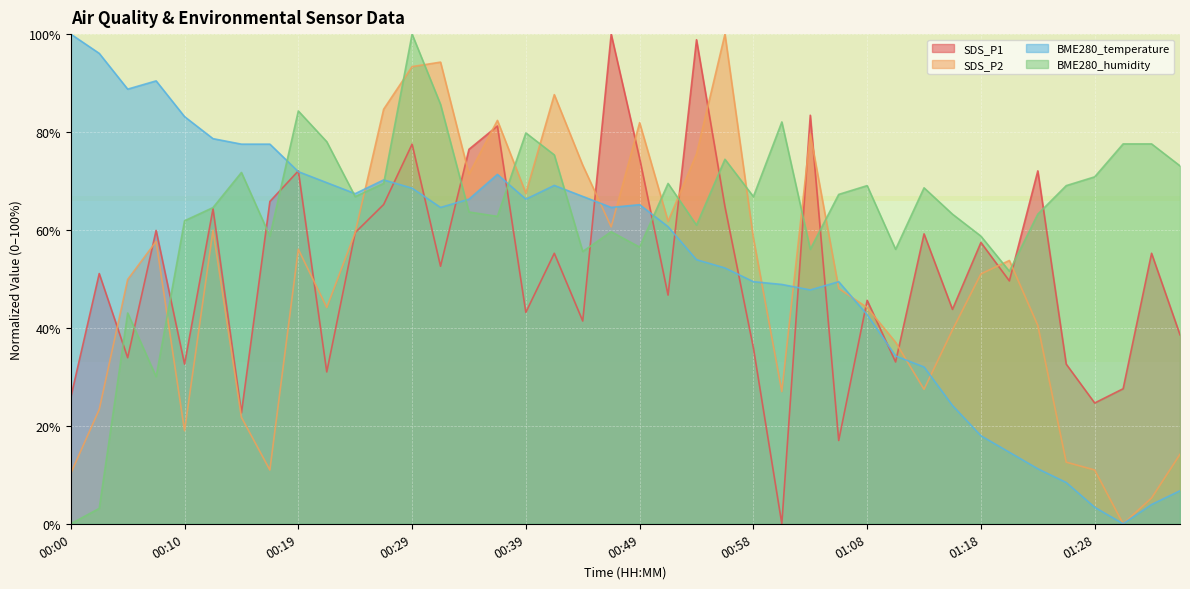

How many interior local peaks does the BME280_humidity series have?

11